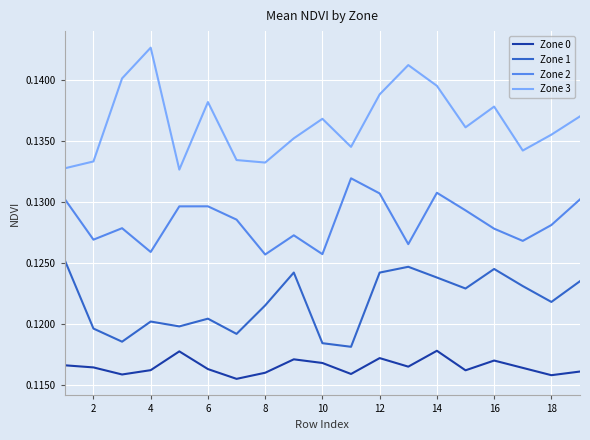

True or false: Zone 0 and Zone 3 intersect in this chart.

False